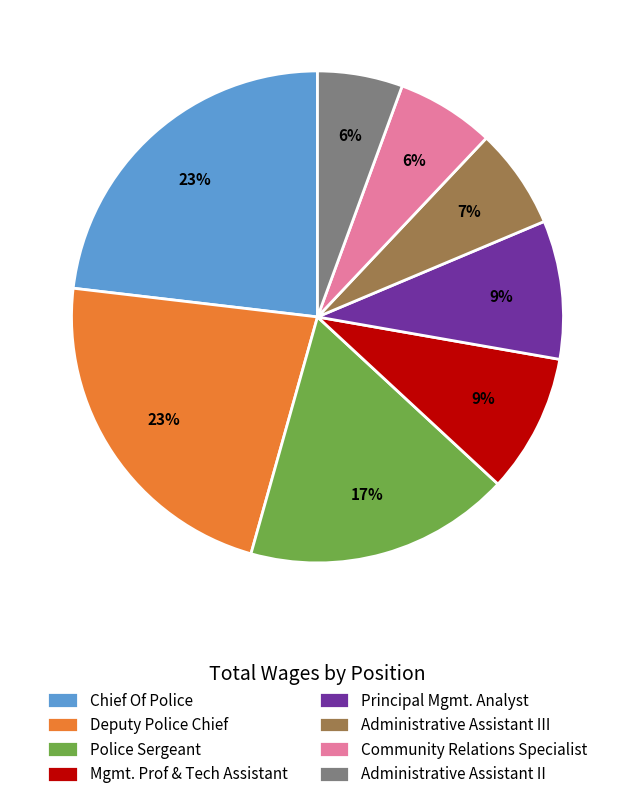

Between Administrative Assistant III and Deputy Police Chief, which is larger?

Deputy Police Chief